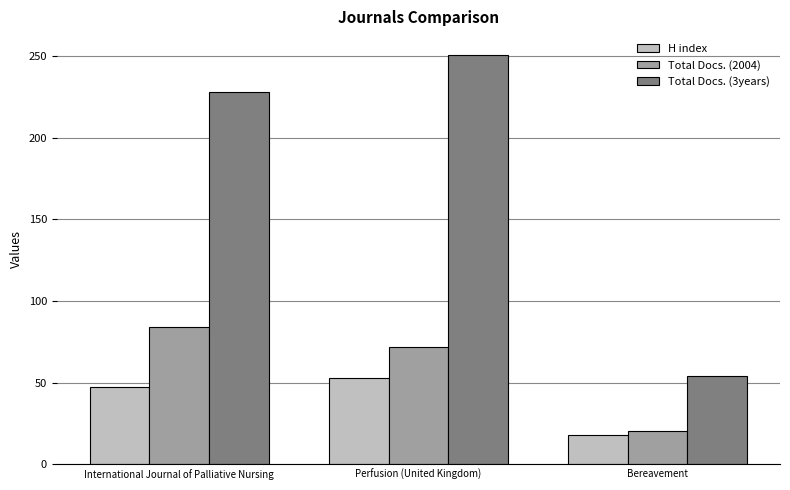

Reading left to right, extract all data points from this chart.

H index: International Journal of Palliative Nursing=47	Perfusion (United Kingdom)=53	Bereavement=18
Total Docs. (2004): International Journal of Palliative Nursing=84	Perfusion (United Kingdom)=72	Bereavement=20
Total Docs. (3years): International Journal of Palliative Nursing=228	Perfusion (United Kingdom)=251	Bereavement=54